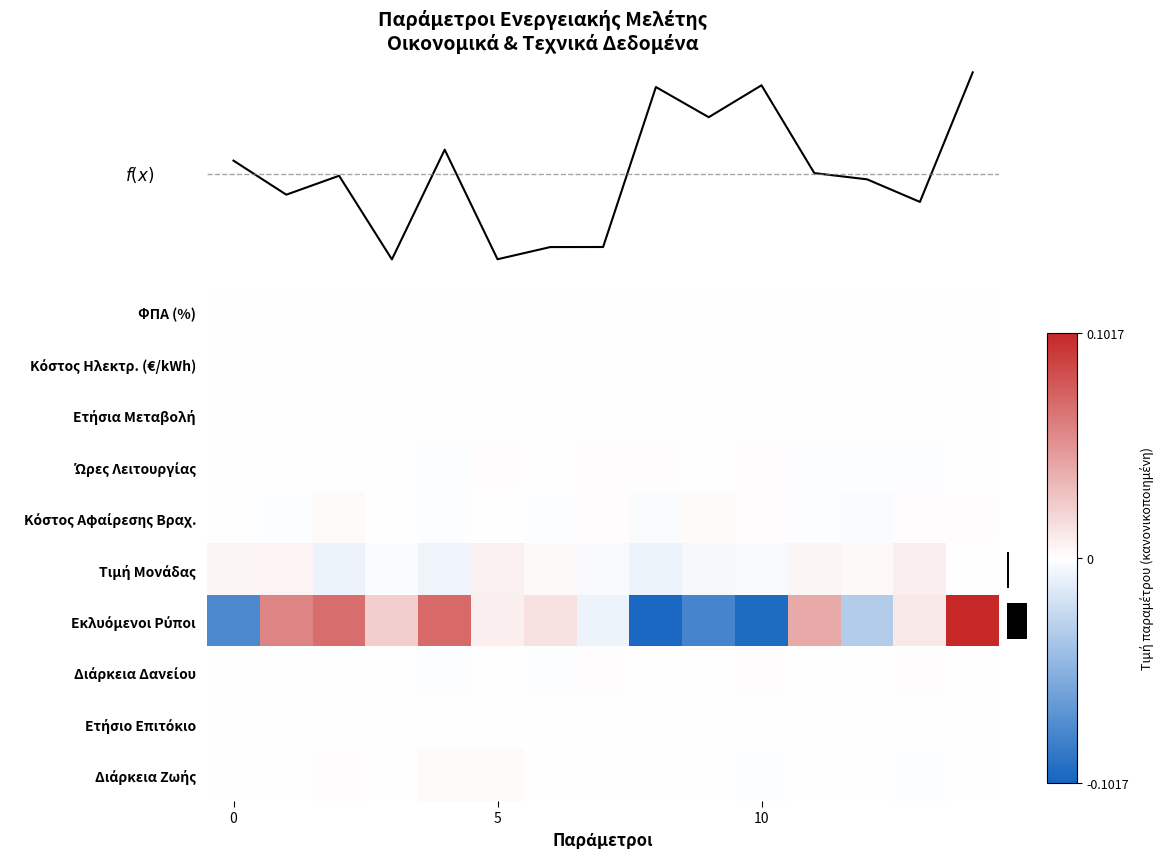

Which series has the largest total across all categories?

f(x)